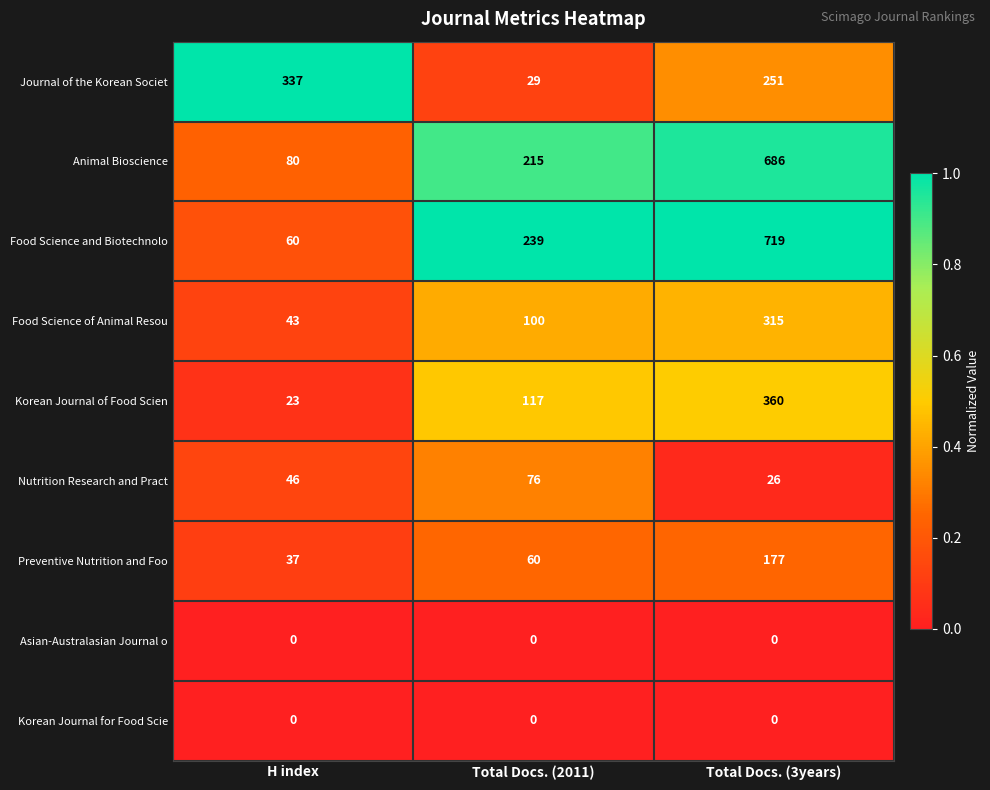

Is it true that Asian-Australasian Journal o equals 0 at Total Docs. (3years)?

True